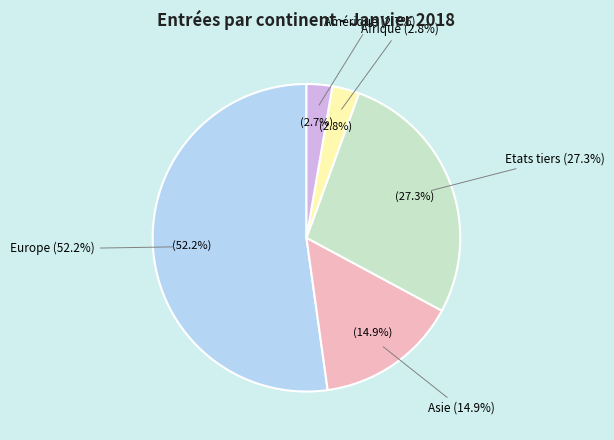

Which slice is the smallest?

Océanie